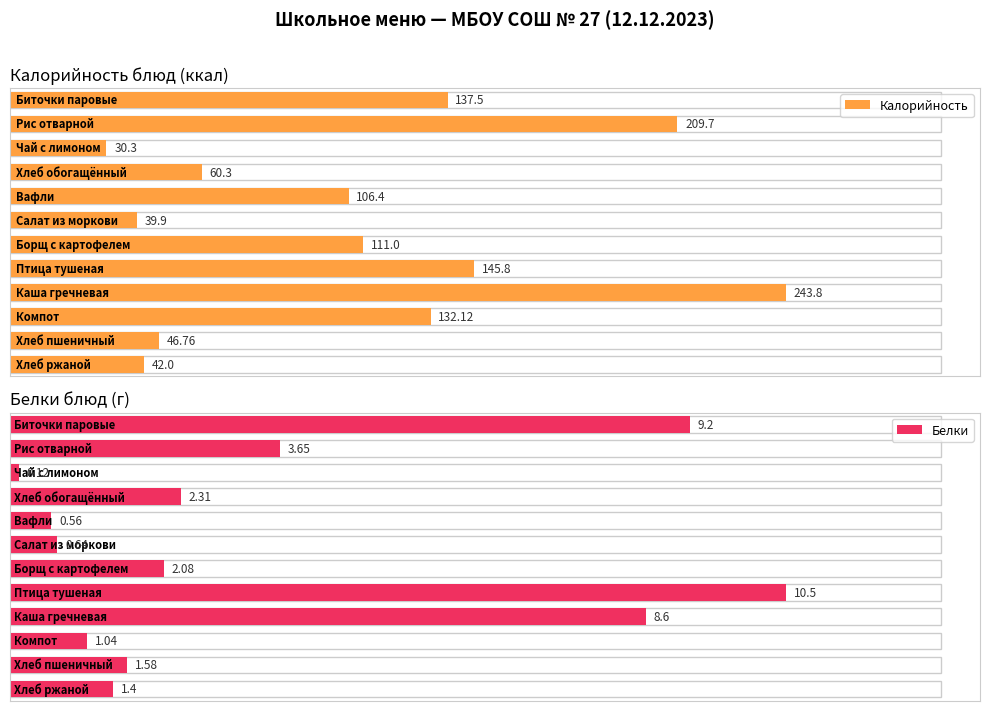

What is the sum of the Калорийность values at Борщ с картофелем and Рис отварной?

320.7